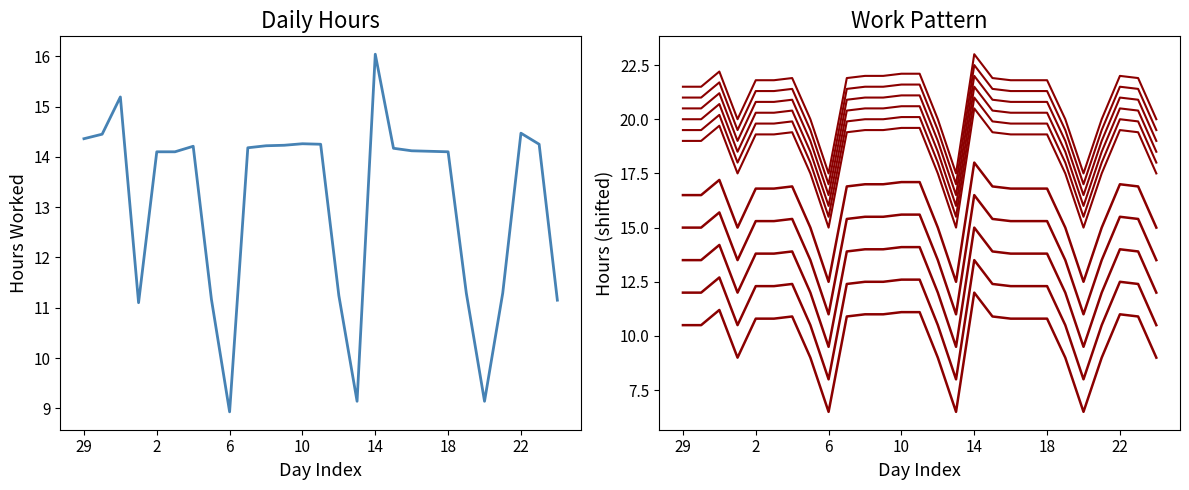

Does the chart have visible grid lines?

No